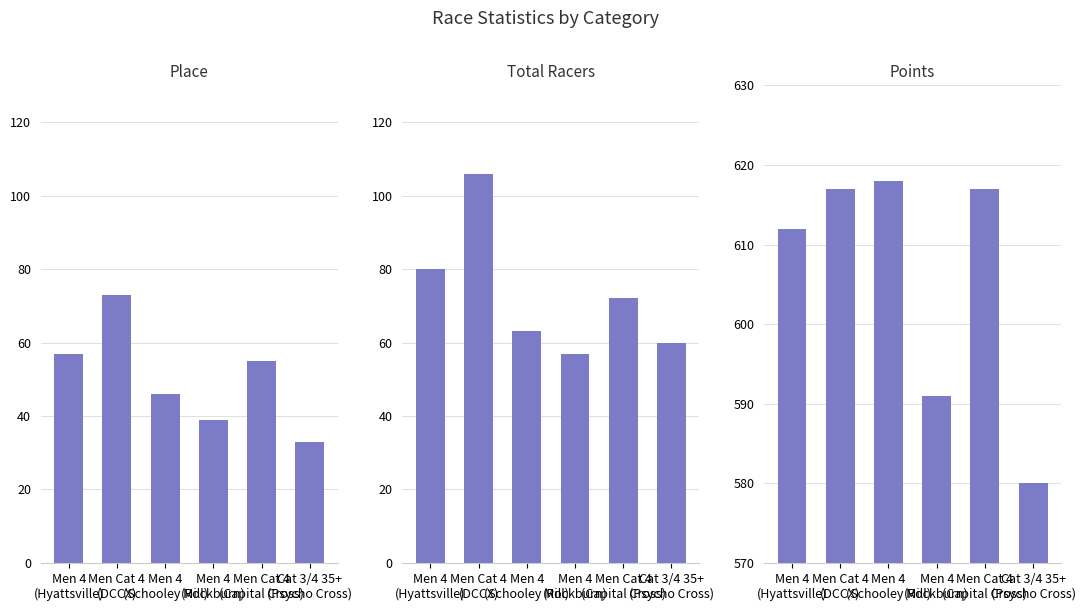

Which series has the largest total across all categories?

Points